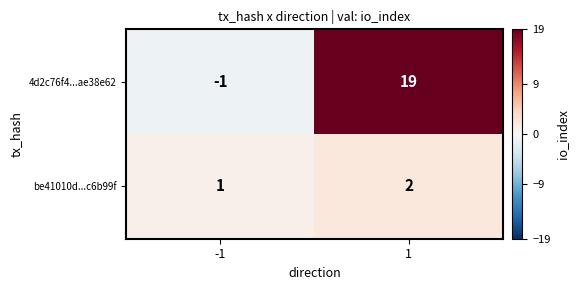

What is the sum of all be41010d...c6b99f values?

3